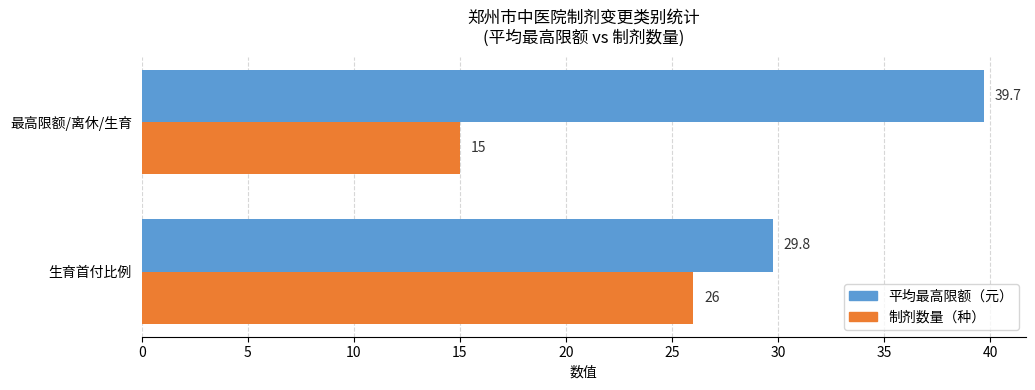

Is it true that 平均最高限额（元） equals 10.7 at 生育首付比例?

False